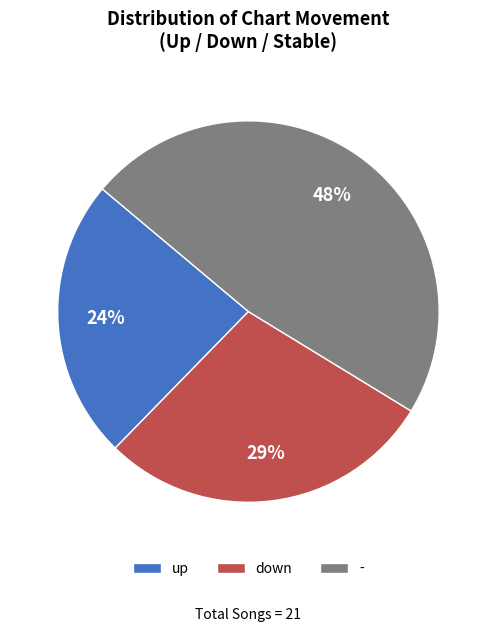

Do down and - together represent more than half of the pie?

Yes